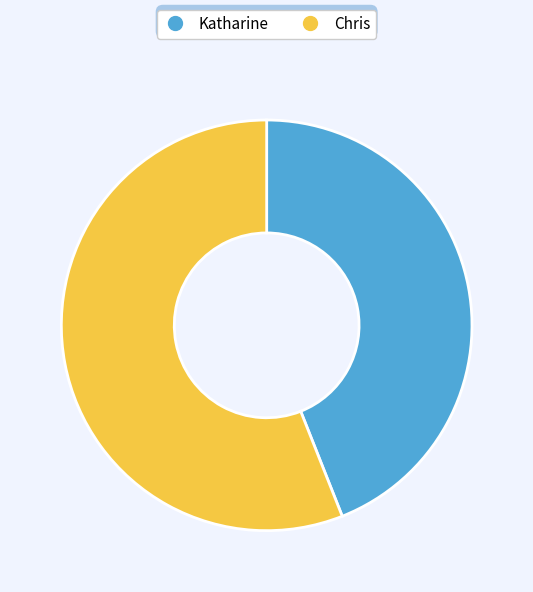

What is the ratio of the value at Chris to the value at Katharine?

1.3